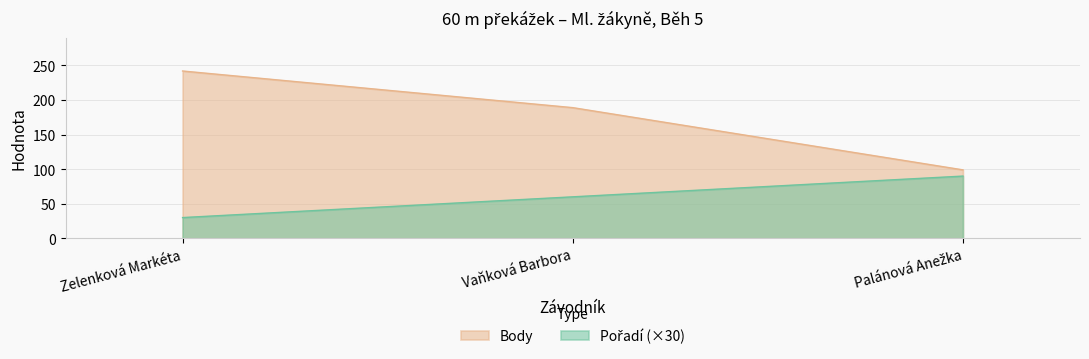

Rank the series by their maximum value, from highest to lowest.

Body, Pořadí